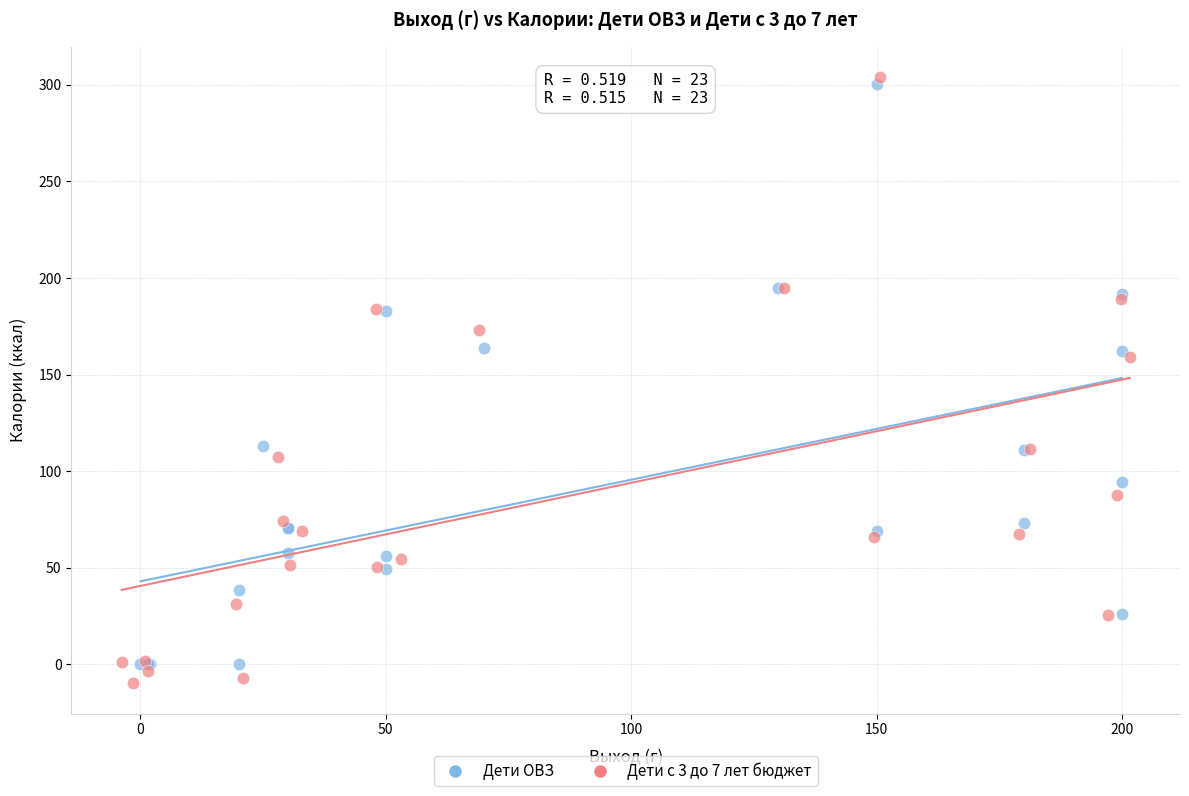

Which series has the largest Y range (max minus min)?

Дети с 3 до 7 лет бюджет